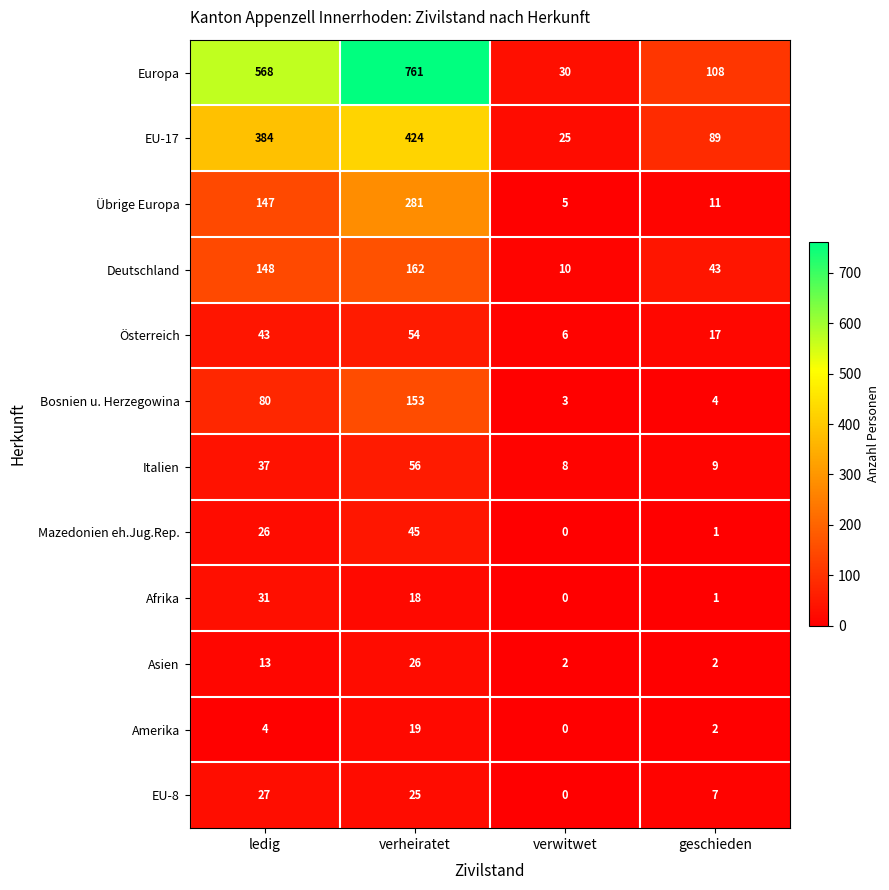

Is it true that Österreich equals 6 at verwitwet?

True